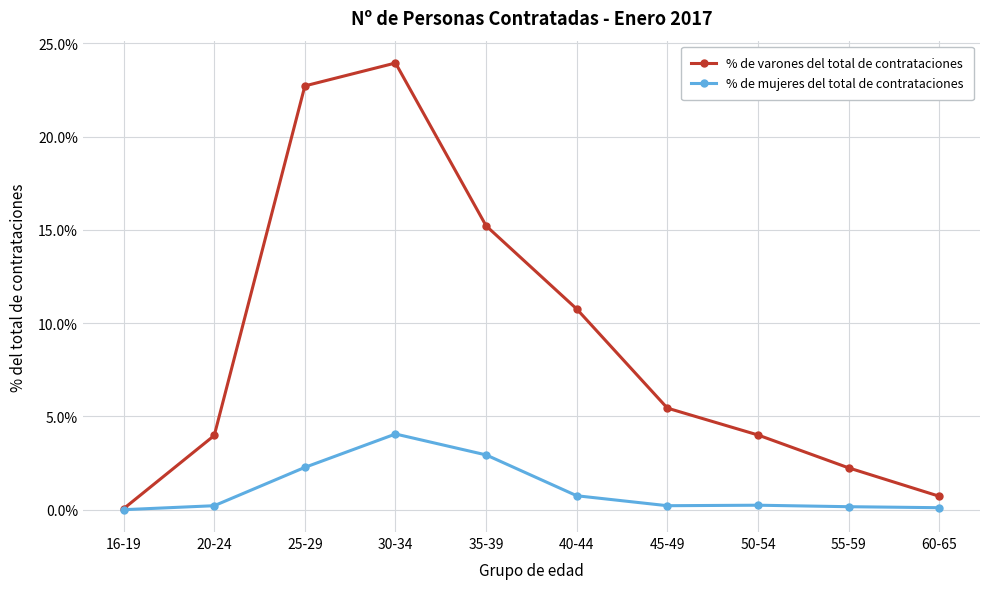

What is the label of the 10th point from the right?

16-19